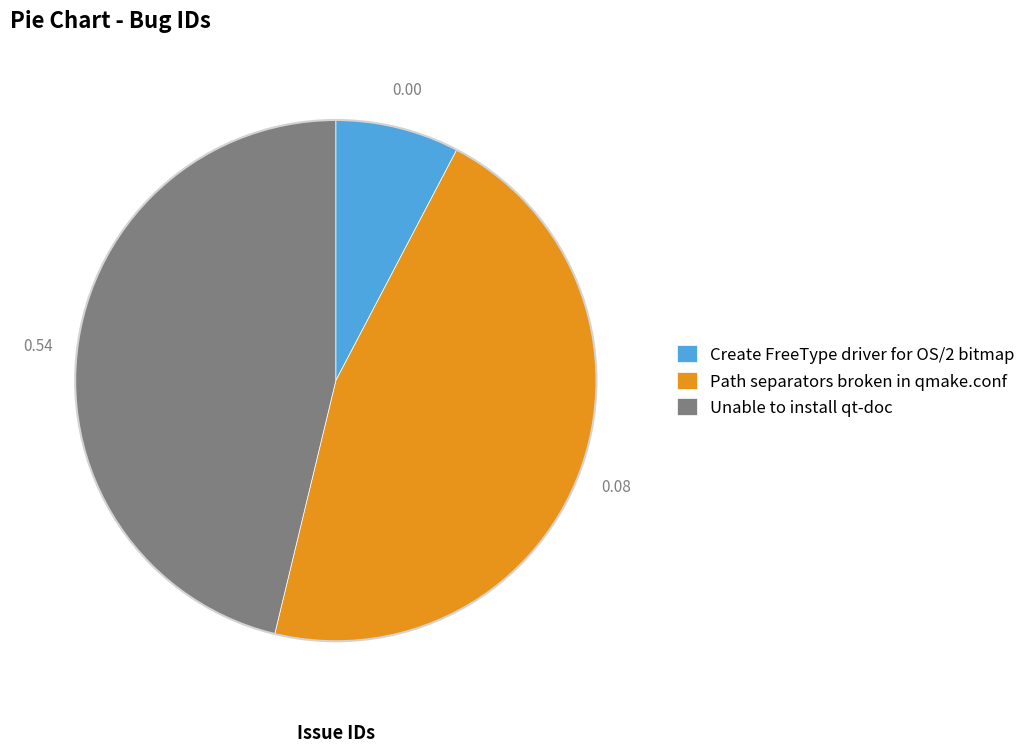

How many segments does this pie chart have?

3